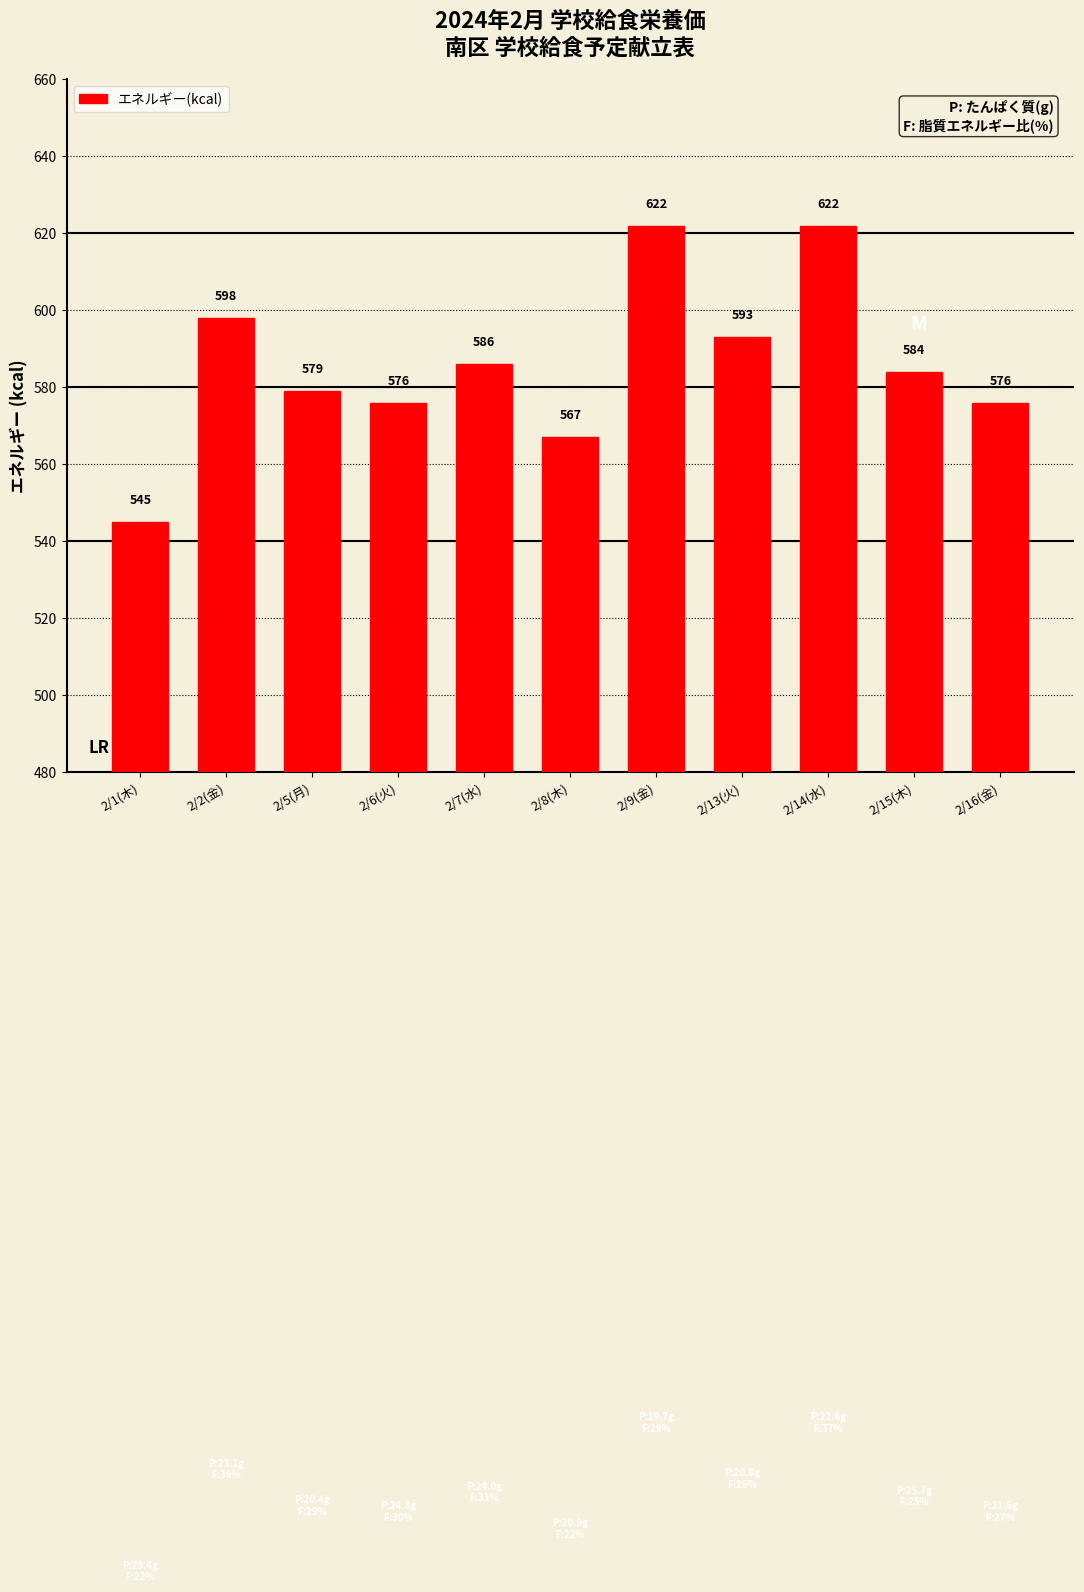

The value at 2/15(木) is 988. True or false?

False